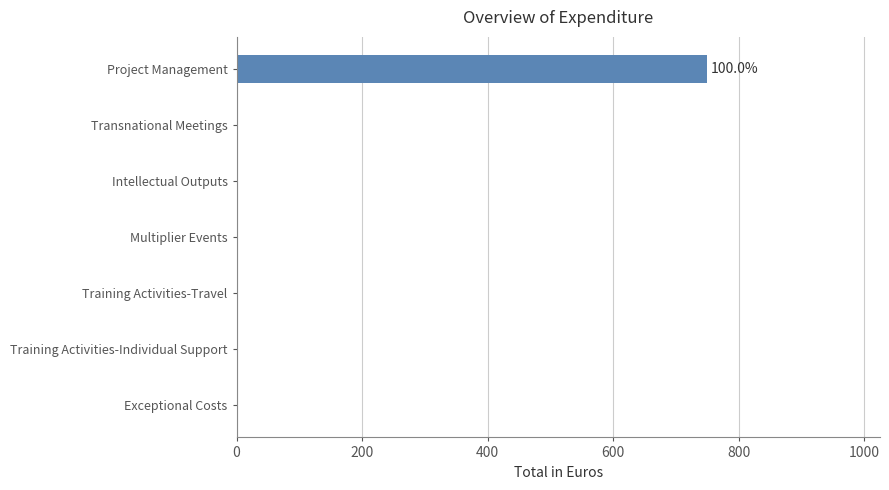

What is the maximum value shown in the chart?

750